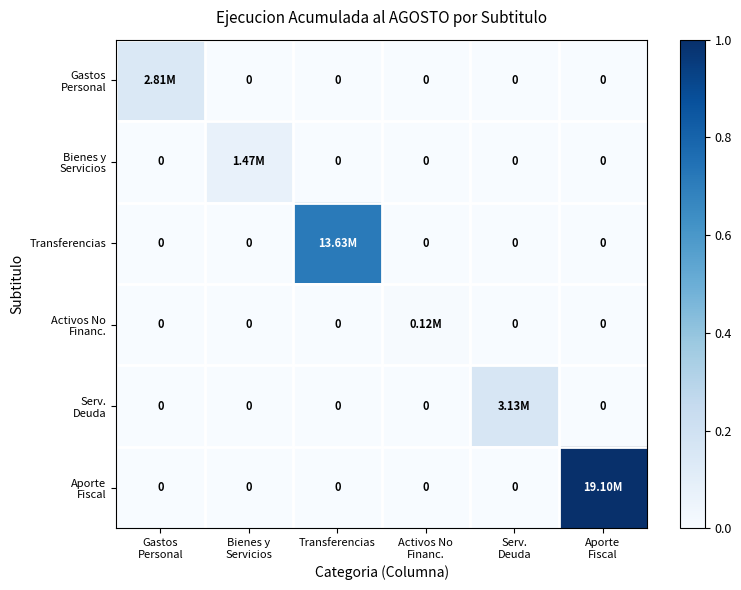

Count the Serv. Deuda values in the range 0 to 1.

6